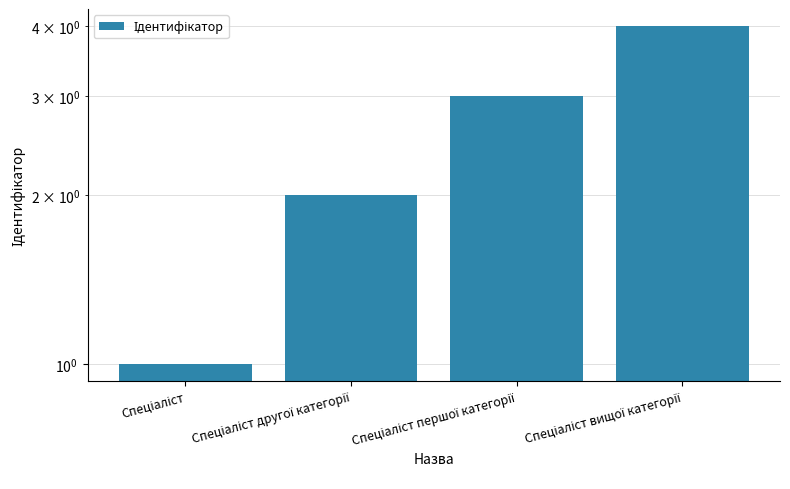

Rank the categories by value from highest to lowest.

Спеціаліст вищої категорії, Спеціаліст першої категорії, Спеціаліст другої категорії, Спеціаліст